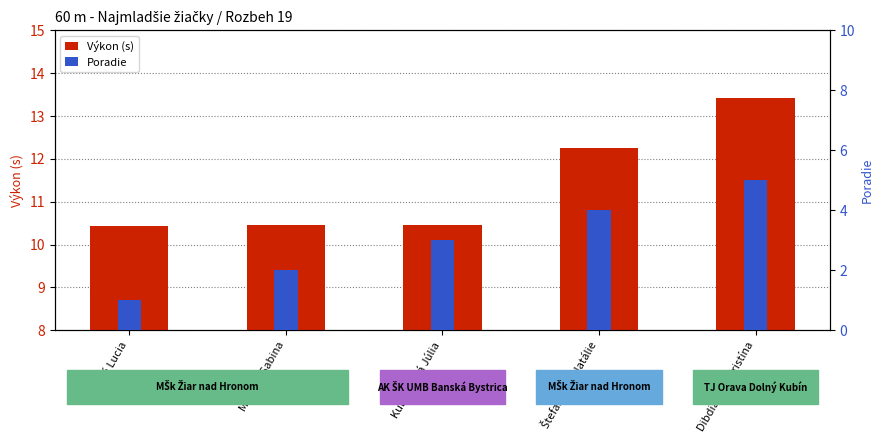

Reading left to right, extract all data points from this chart.

Výkon (s): Hricová Lucia=10.4	Miklová Sabina=10.4	Kubinyiová Júlia=10.5	Štefanková Natálie=12.2	Dibdiaková Kristína=13.4
Poradie: Hricová Lucia=1.0	Miklová Sabina=2.0	Kubinyiová Júlia=3.0	Štefanková Natálie=4.0	Dibdiaková Kristína=5.0